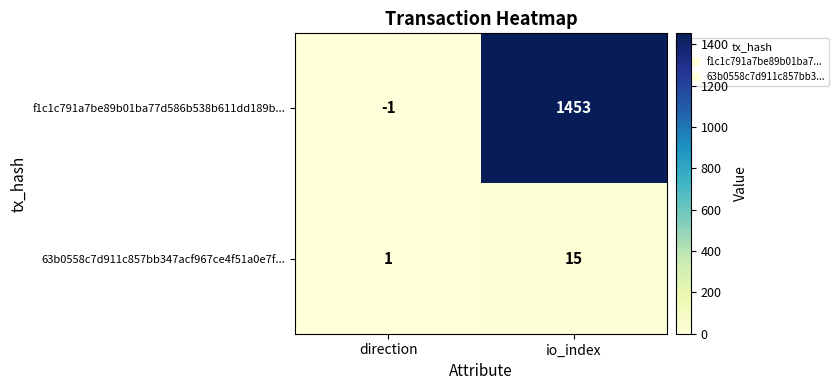

Is it true that 63b0558c7d911c857bb347acf967ce4f51a0e7f... equals 1 at direction?

True